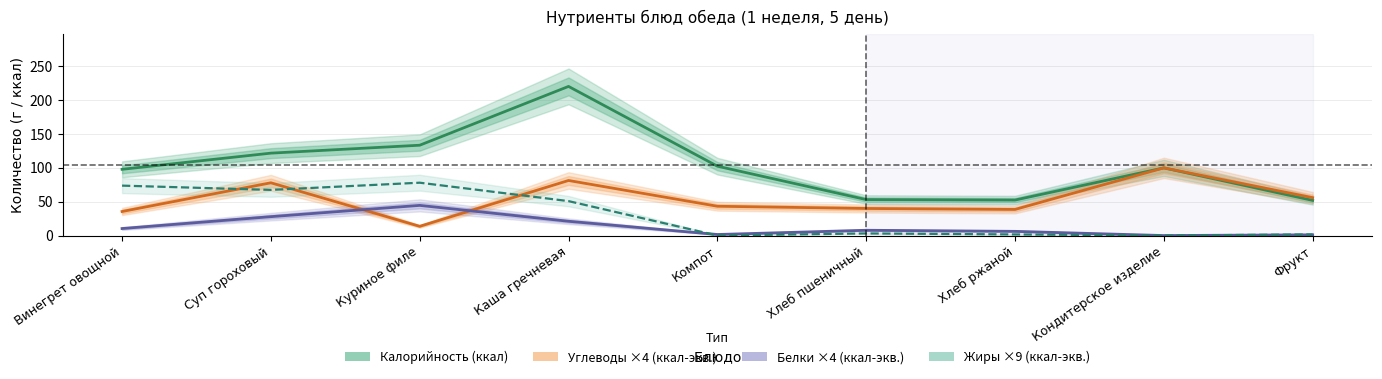

Rank the series by their maximum value, from highest to lowest.

Калорийность (ккал), Углеводы ×4 (ккал-экв.), Жиры ×9 (ккал-экв.), Белки ×4 (ккал-экв.)